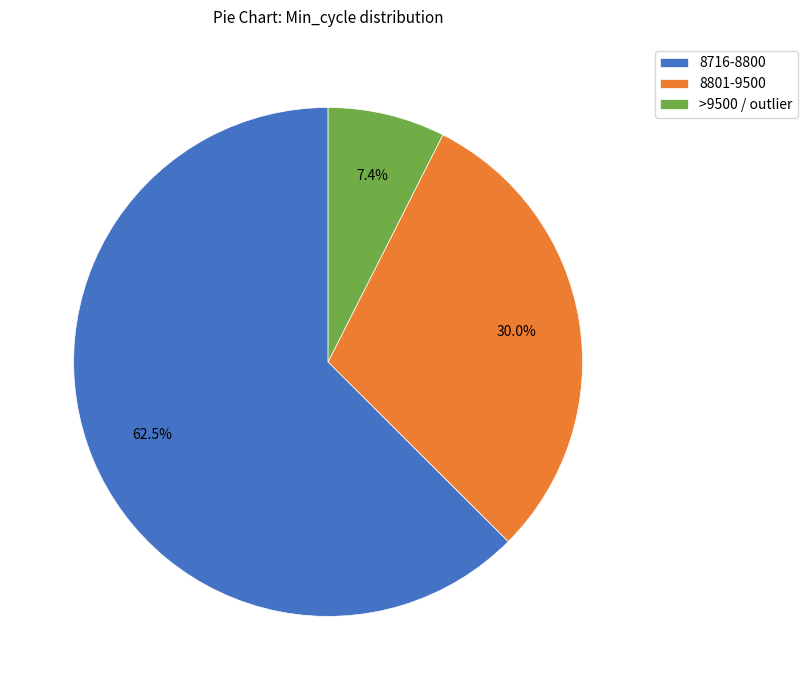

Combined, do 8801-9500 and 8716-8800 account for over 50%?

Yes